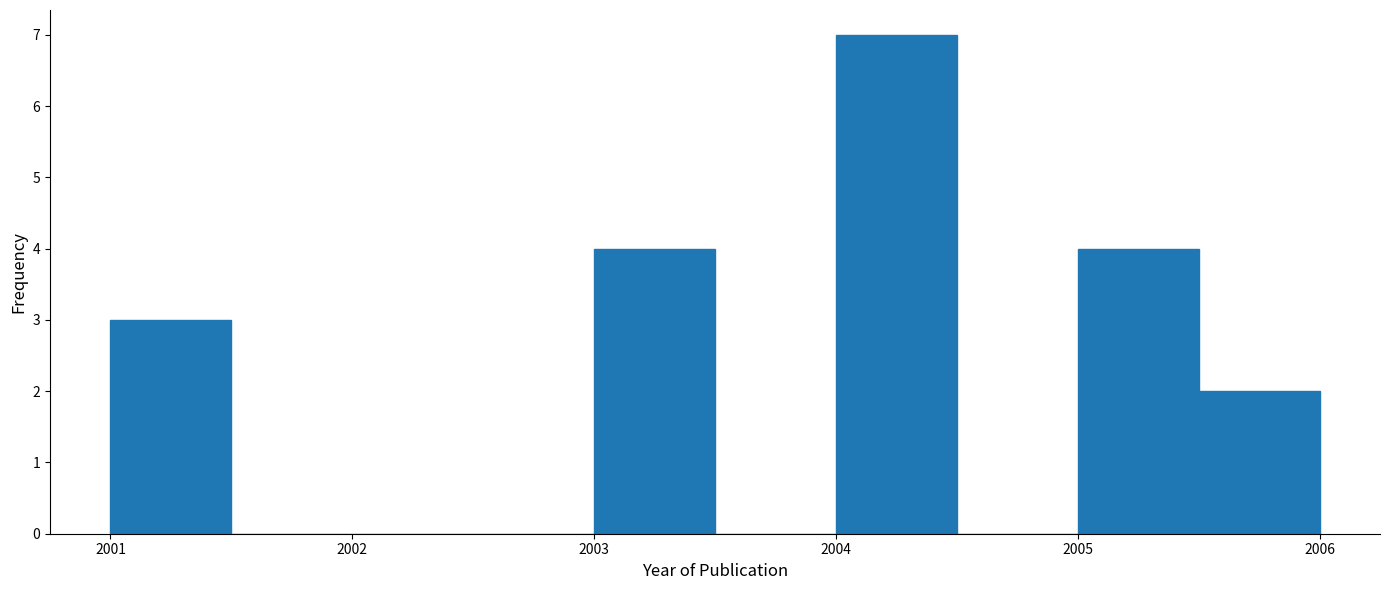

Reading left to right, list every bar in this chart as the range it spans on the x-axis followed by its height. The values are not printed on the chart, so give them approximately, as read against the axis.

2001.0 to 2001.5: 3
2001.5 to 2002.0: 0
2002.0 to 2002.5: 0
2002.5 to 2003.0: 0
2003.0 to 2003.5: 4
2003.5 to 2004.0: 0
2004.0 to 2004.5: 7
2004.5 to 2005.0: 0
2005.0 to 2005.5: 4
2005.5 to 2006.0: 2